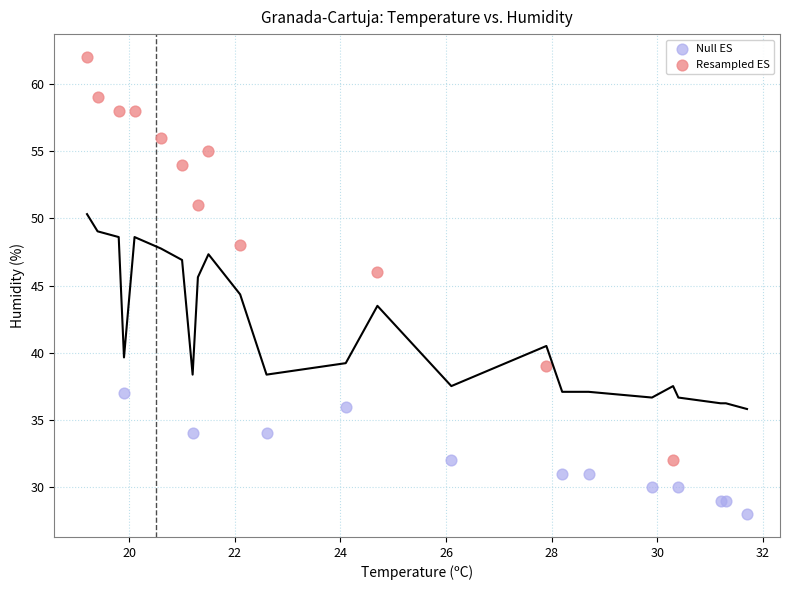

Which series reaches the maximum Y coordinate?

Resampled ES